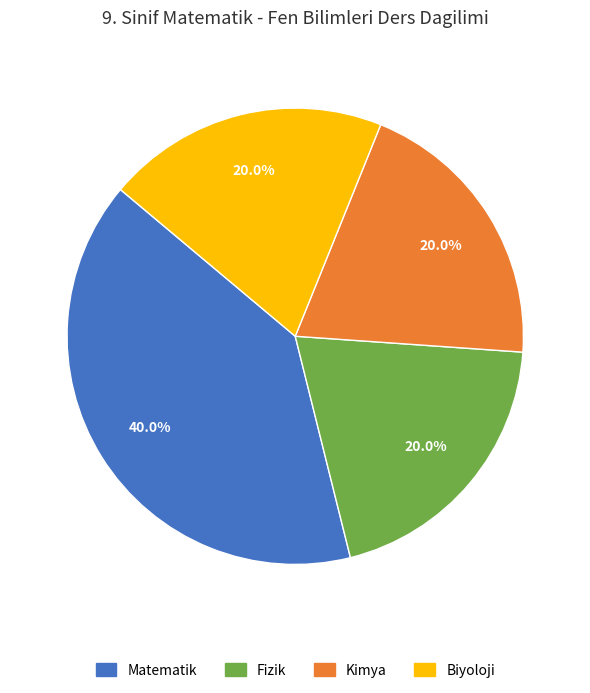

Is there any slice that represents more than half of the pie?

No